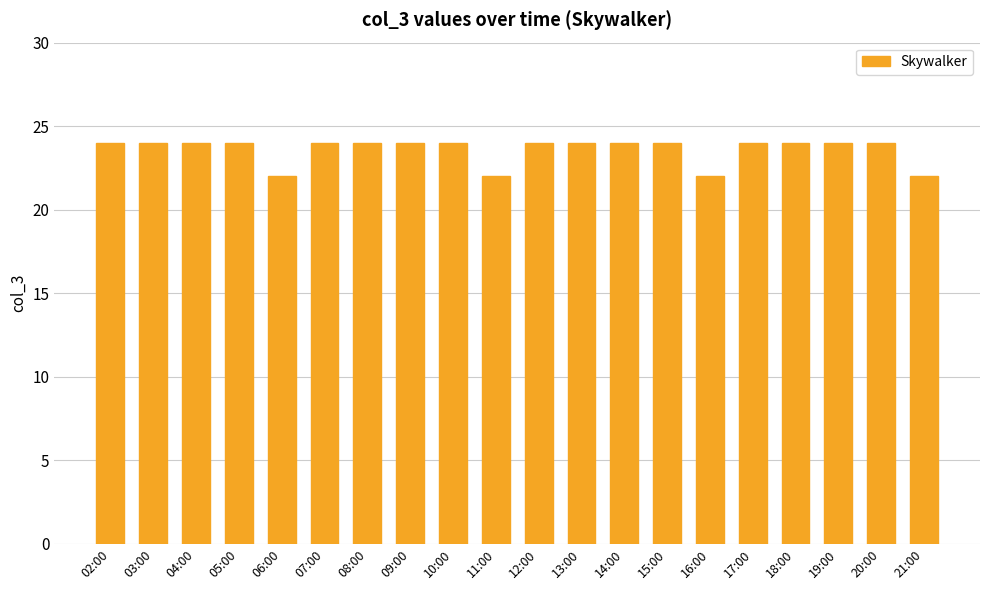

What position from the left is 07:00?

6